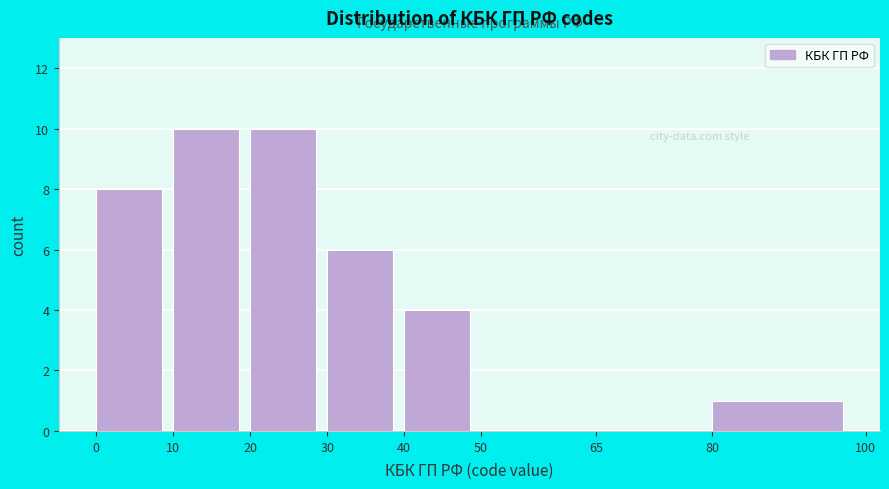

Reading left to right, list every bar in this chart as the range it spans on the x-axis followed by its height. The values are not printed on the chart, so give them approximately, as read against the axis.

0 to 10: 8
10 to 20: 10
20 to 30: 10
30 to 40: 6
40 to 50: 4
50 to 65: 0
65 to 80: 0
80 to 100: 1